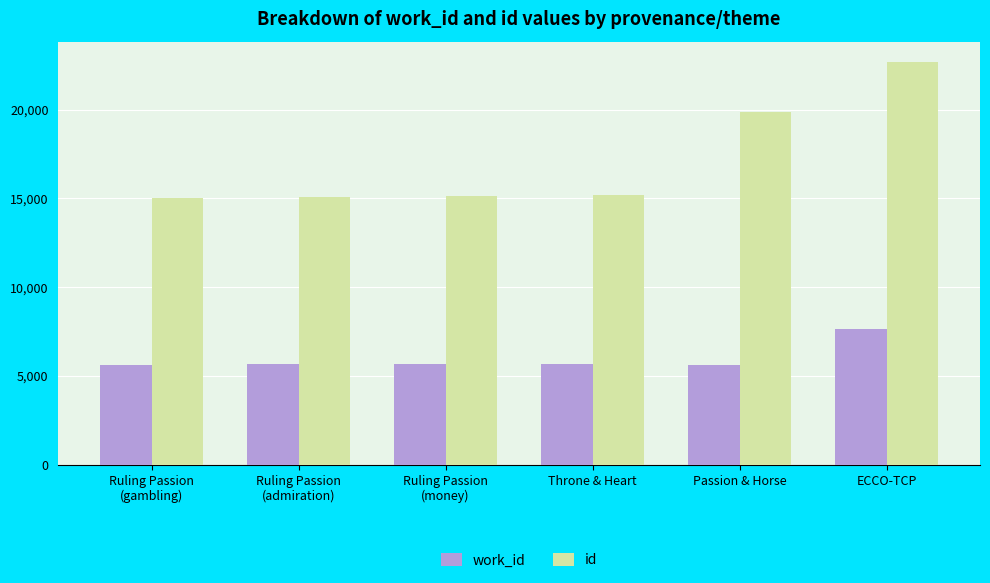

Rank the series at Throne & Heart from highest to lowest value.

id, work_id